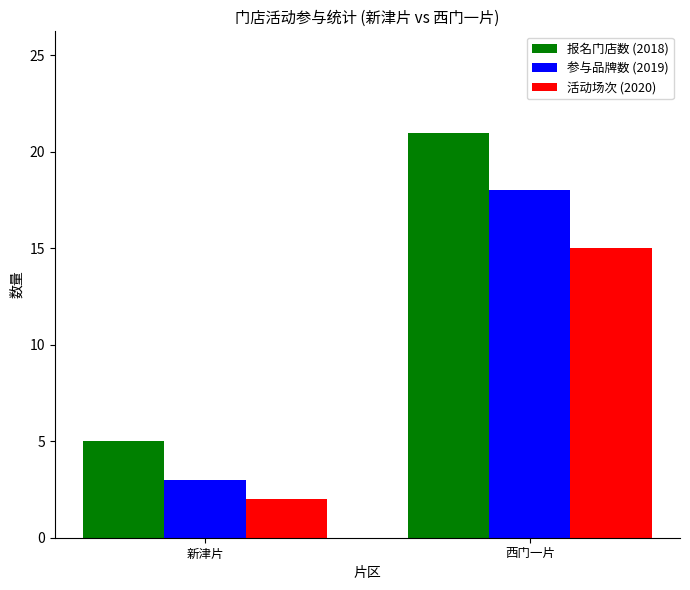

What is the total value across all series at 新津片?

10